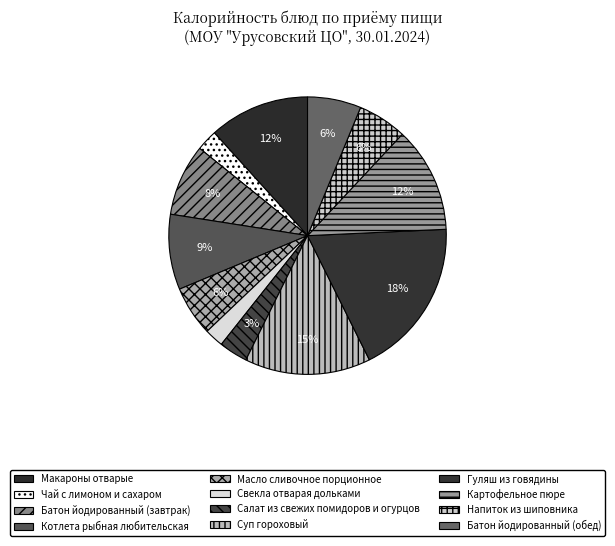

How many slices are in this pie chart?

12